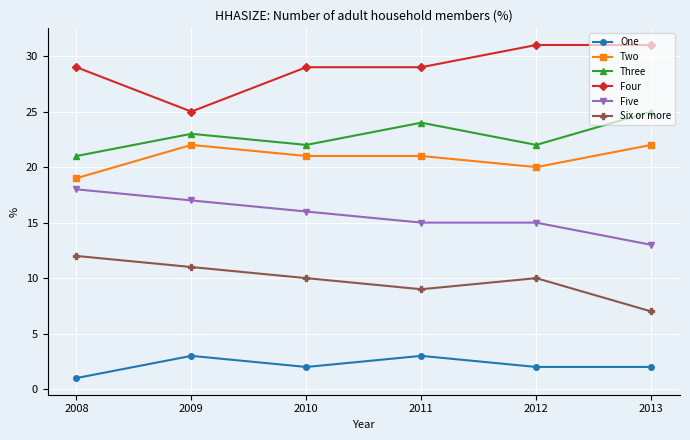

True or false: Two has a value of 10 at 2013.

False